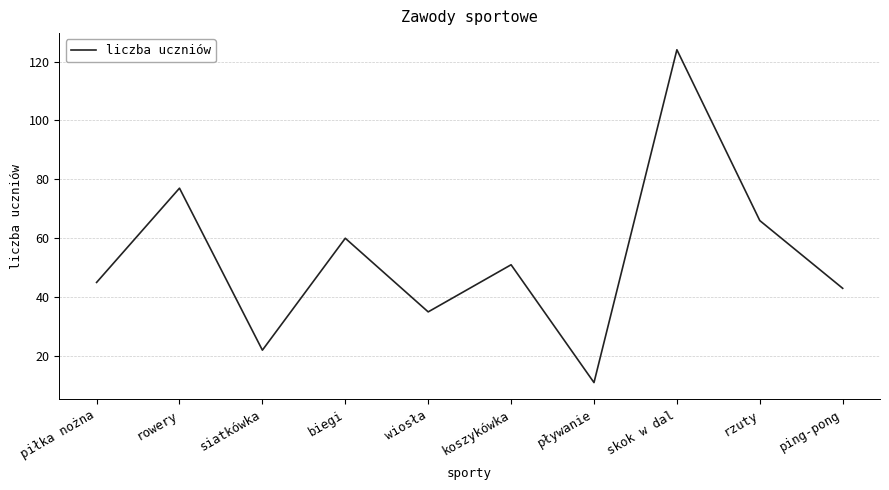

Count the number of categories in the chart.

10